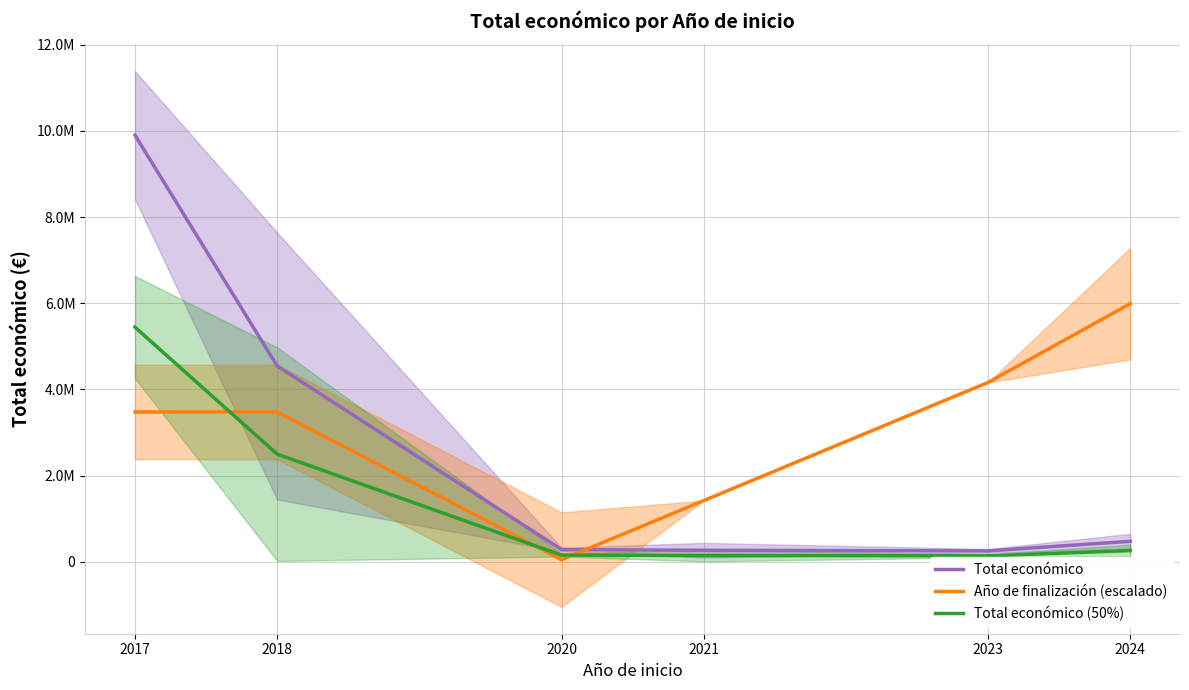

At how many categories does at least one series exceed 4823511?

2